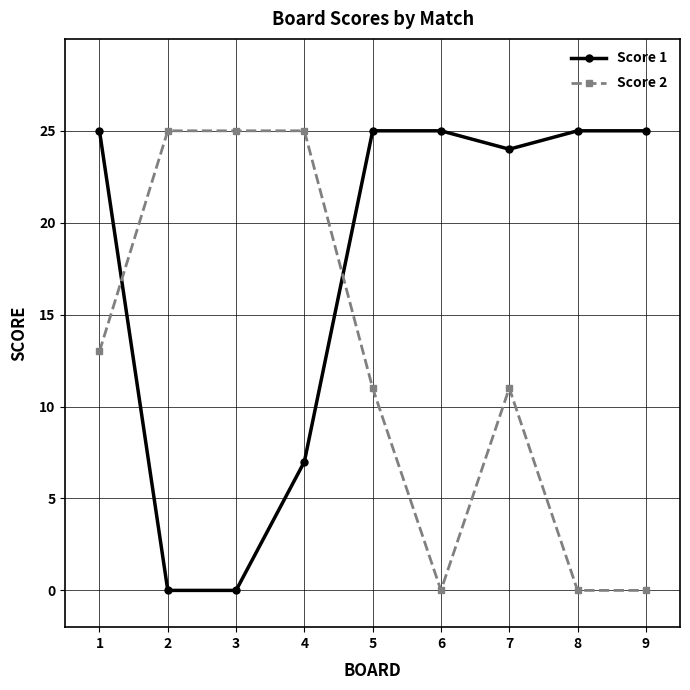

What is the difference between the highest and lowest values at 8?

25